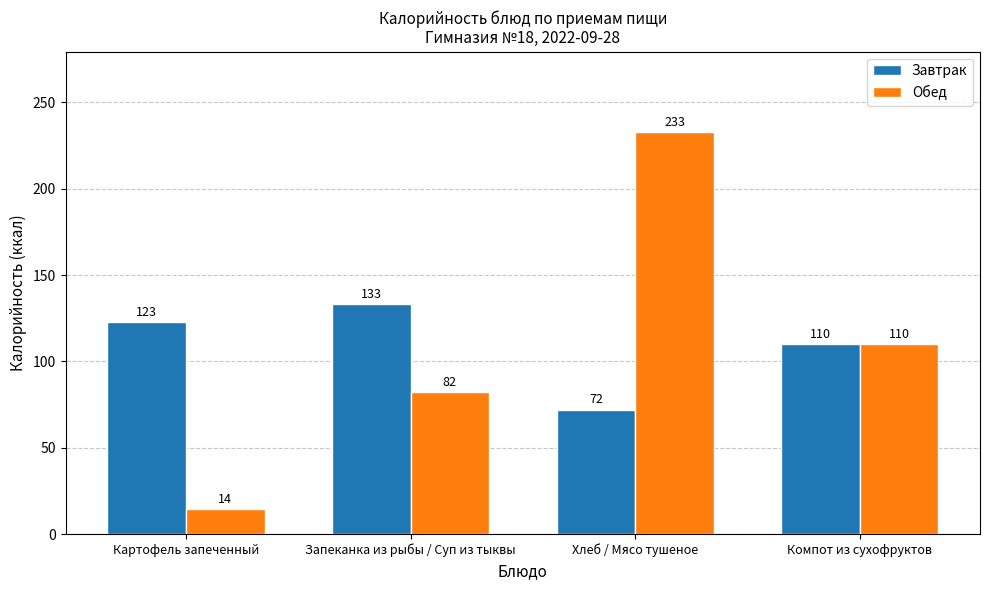

The Обед series shows 110.0 at Компот из сухофруктов. True or false?

True